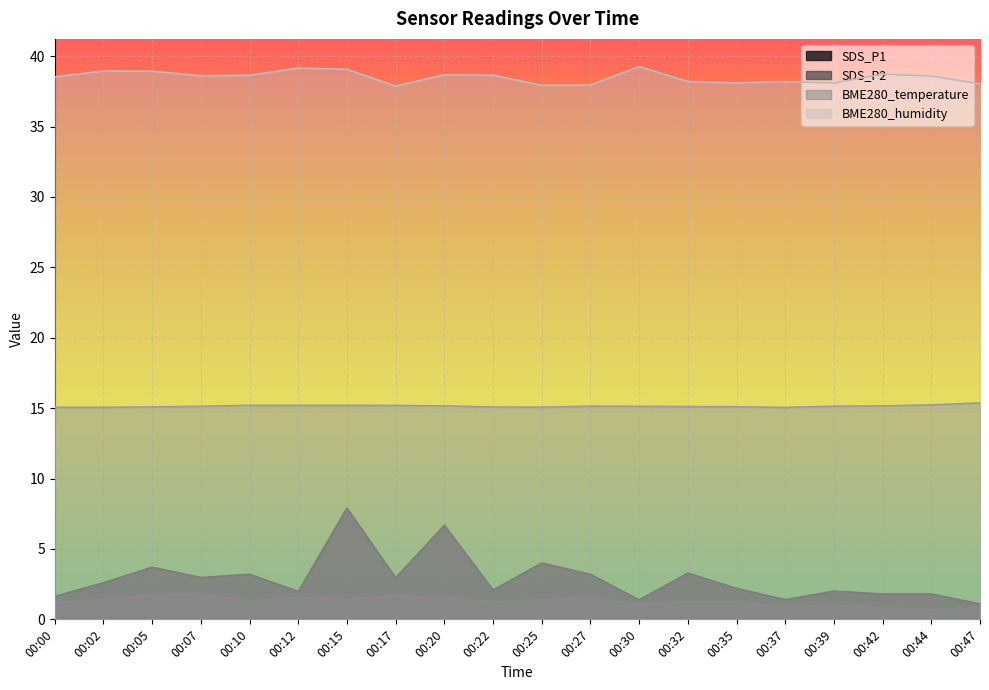

What is the value of the BME280_humidity point at the 8th from the left?

37.9